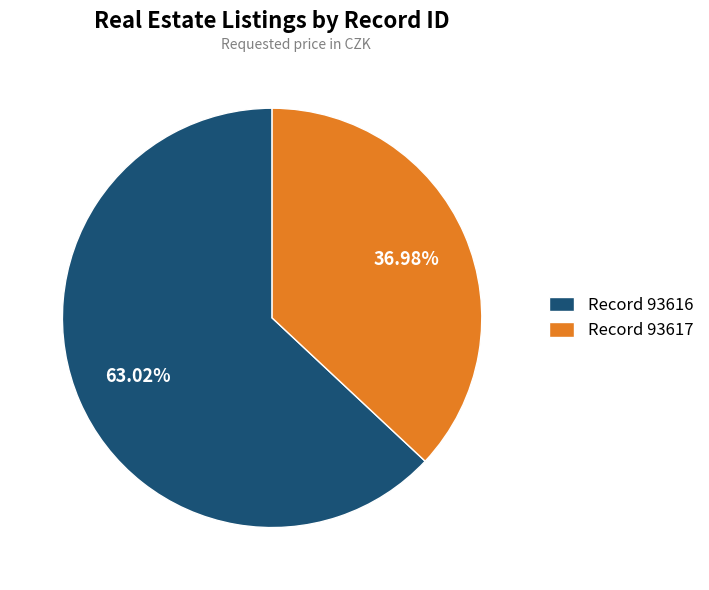

Which slice is the smallest?

Record 93617